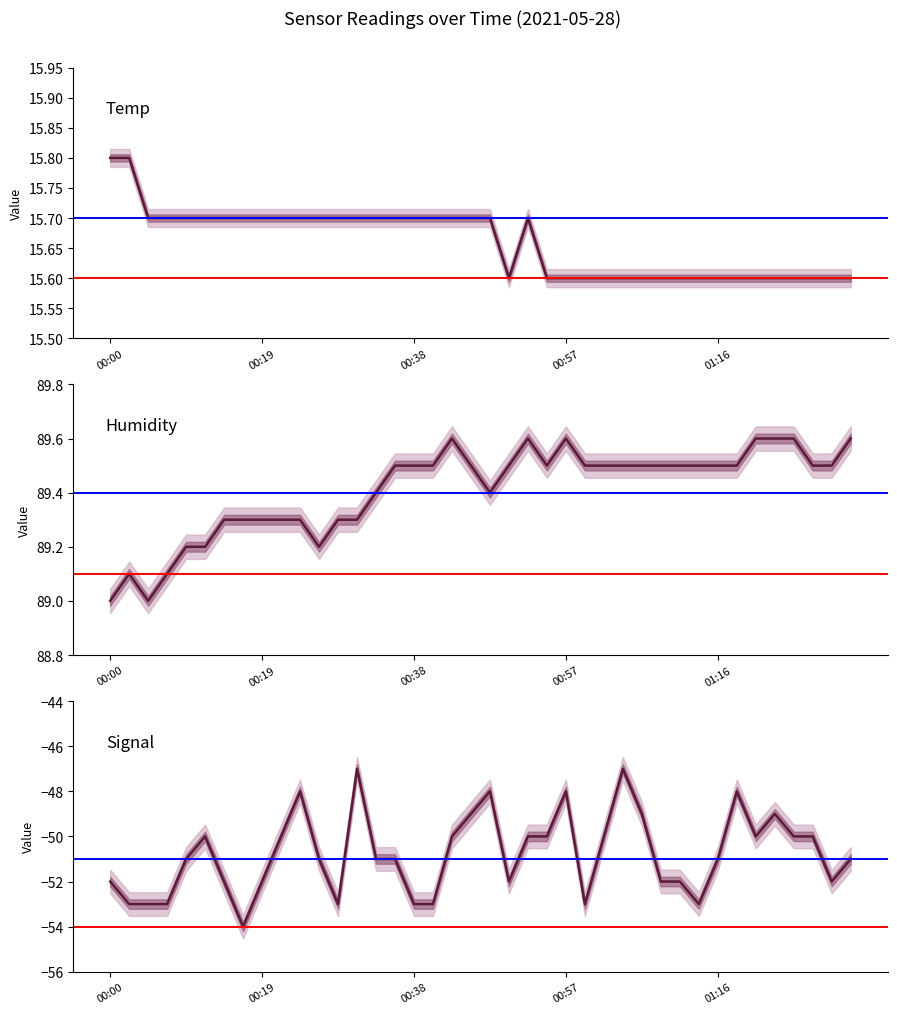

What is the difference between the second highest and minimum values in the Humidity series?

0.6